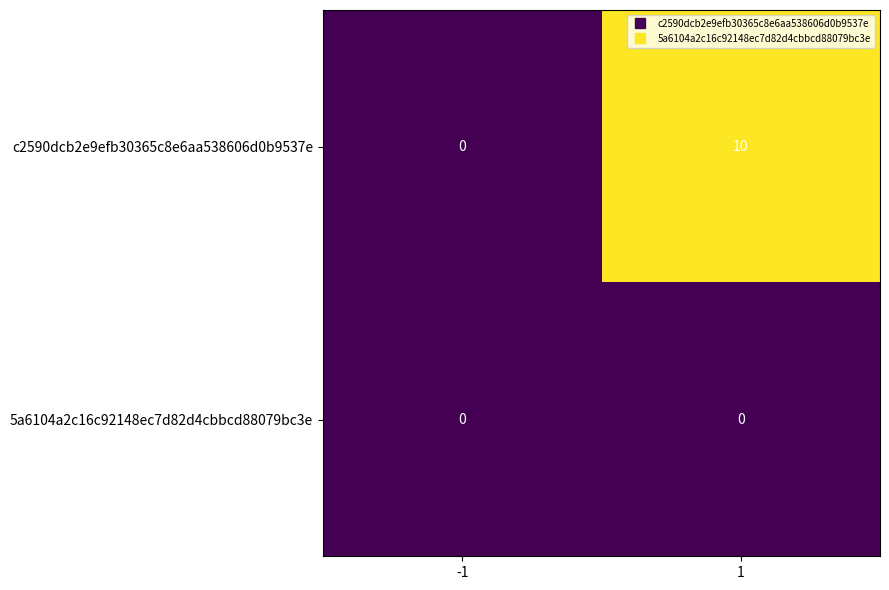

Rank the series at 1 from lowest to highest value.

5a6104a2c16c92148ec7d82d4cbbcd88079bc3e, c2590dcb2e9efb30365c8e6aa538606d0b9537e